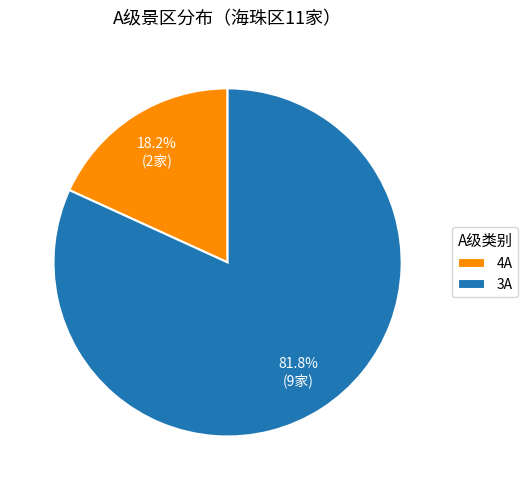

To the nearest percent, what is the difference between the largest and smallest slice percentages?

64%